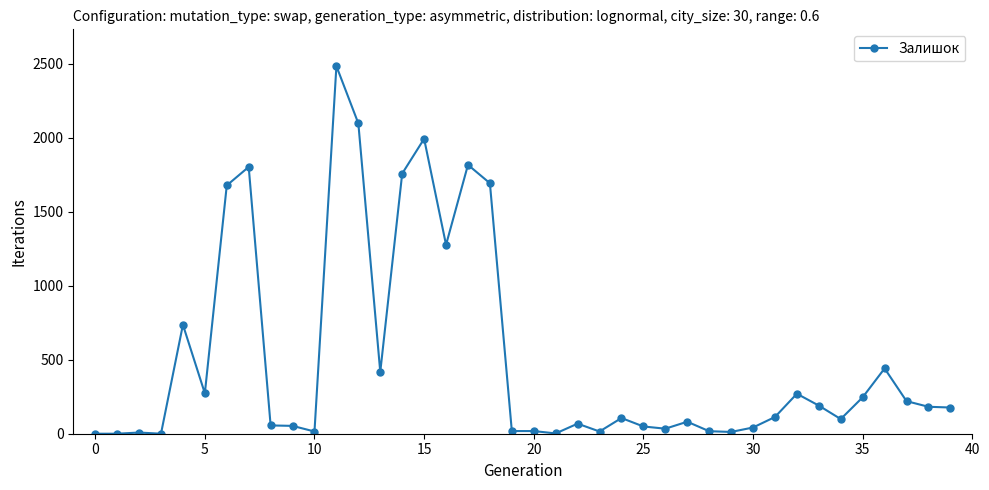

How many data points are less than 113?

20